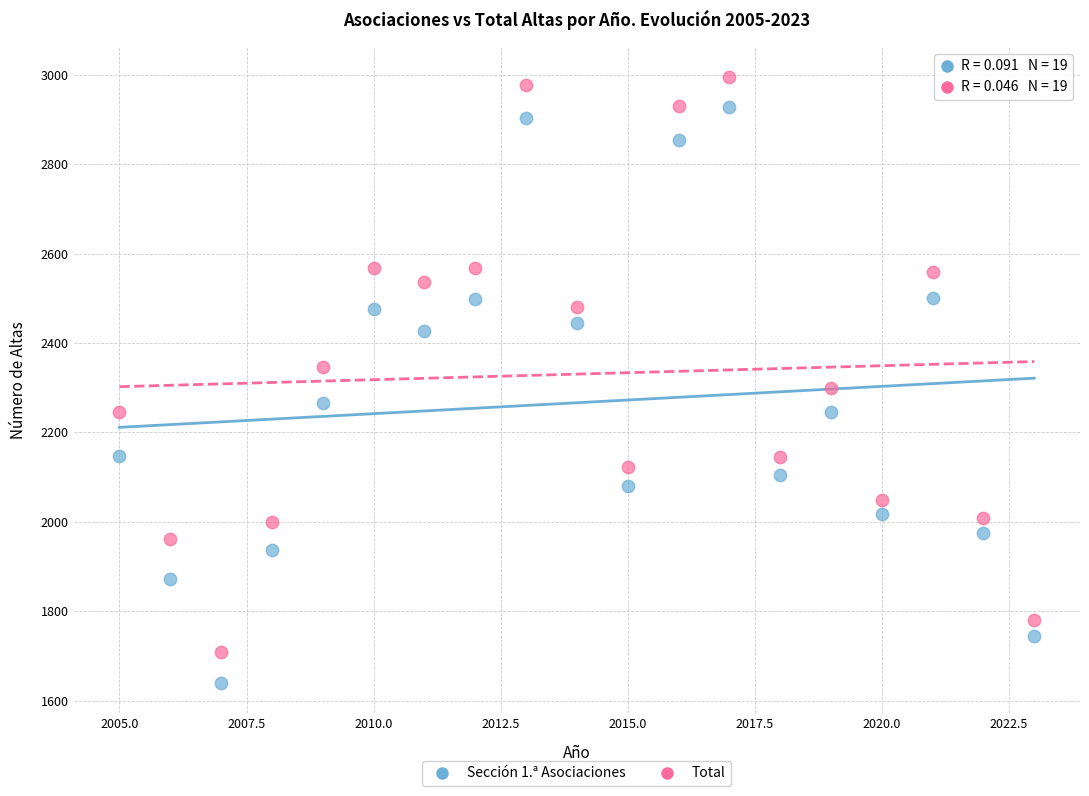

Across all data points, what is the range of Y values (max minus min)?

1355